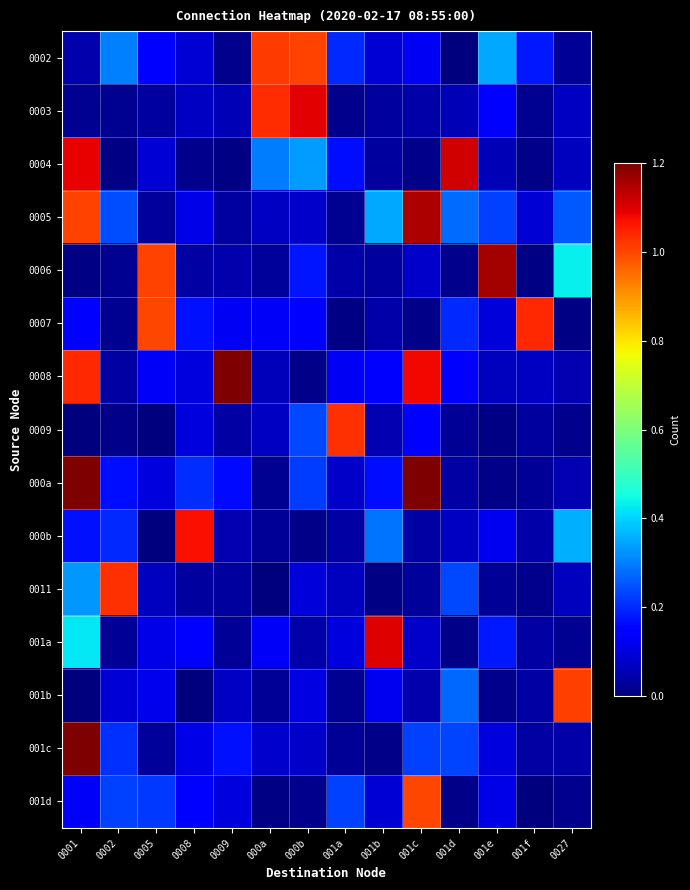

Reading left to right, transcribe all the data shown in this chart.

0002: 0001=0.0	0002=0.3	0005=0.1	0008=0.1	0009=0.0	000a=1.0	000b=1.0	001a=0.2	001b=0.1	001c=0.1	001d=0.0	001e=0.4	001f=0.2	0027=0.0
0003: 0001=0.0	0002=0.0	0005=0.0	0008=0.1	0009=0.1	000a=1.0	000b=1.1	001a=0.0	001b=0.0	001c=0.0	001d=0.1	001e=0.2	001f=0.0	0027=0.1
0004: 0001=1.1	0002=0.0	0005=0.1	0008=0.0	0009=0.0	000a=0.3	000b=0.3	001a=0.2	001b=0.0	001c=0.0	001d=1.1	001e=0.1	001f=0.0	0027=0.1
0005: 0001=1.0	0002=0.2	0005=0.0	0008=0.1	0009=0.0	000a=0.1	000b=0.1	001a=0.0	001b=0.3	001c=1.1	001d=0.3	001e=0.2	001f=0.1	0027=0.3
0006: 0001=0.0	0002=0.0	0005=1.0	0008=0.0	0009=0.0	000a=0.0	000b=0.2	001a=0.0	001b=0.0	001c=0.1	001d=0.0	001e=1.2	001f=0.0	0027=0.4
0007: 0001=0.1	0002=0.0	0005=1.0	0008=0.2	0009=0.1	000a=0.1	000b=0.1	001a=0.0	001b=0.0	001c=0.0	001d=0.2	001e=0.1	001f=1.0	0027=0.0
0008: 0001=1.0	0002=0.0	0005=0.1	0008=0.1	0009=1.2	000a=0.1	000b=0.0	001a=0.1	001b=0.1	001c=1.1	001d=0.1	001e=0.1	001f=0.1	0027=0.1
0009: 0001=0.0	0002=0.0	0005=0.0	0008=0.1	0009=0.0	000a=0.1	000b=0.2	001a=1.0	001b=0.1	001c=0.1	001d=0.0	001e=0.0	001f=0.0	0027=0.0
000a: 0001=1.3	0002=0.2	0005=0.1	0008=0.2	0009=0.2	000a=0.0	000b=0.2	001a=0.1	001b=0.2	001c=1.2	001d=0.0	001e=0.0	001f=0.0	0027=0.1
000b: 0001=0.2	0002=0.2	0005=0.0	0008=1.1	0009=0.1	000a=0.0	000b=0.0	001a=0.0	001b=0.3	001c=0.0	001d=0.1	001e=0.1	001f=0.0	0027=0.4
0011: 0001=0.3	0002=1.0	0005=0.1	0008=0.0	0009=0.0	000a=0.0	000b=0.1	001a=0.1	001b=0.0	001c=0.0	001d=0.2	001e=0.0	001f=0.0	0027=0.1
001a: 0001=0.4	0002=0.0	0005=0.1	0008=0.1	0009=0.0	000a=0.1	000b=0.0	001a=0.1	001b=1.1	001c=0.1	001d=0.0	001e=0.2	001f=0.0	0027=0.0
001b: 0001=0.0	0002=0.1	0005=0.1	0008=0.0	0009=0.1	000a=0.0	000b=0.1	001a=0.0	001b=0.1	001c=0.0	001d=0.3	001e=0.0	001f=0.0	0027=1.0
001c: 0001=1.3	0002=0.2	0005=0.0	0008=0.1	0009=0.2	000a=0.1	000b=0.1	001a=0.0	001b=0.0	001c=0.2	001d=0.2	001e=0.1	001f=0.0	0027=0.0
001d: 0001=0.1	0002=0.2	0005=0.2	0008=0.2	0009=0.1	000a=0.0	000b=0.0	001a=0.2	001b=0.1	001c=1.0	001d=0.0	001e=0.1	001f=0.0	0027=0.0